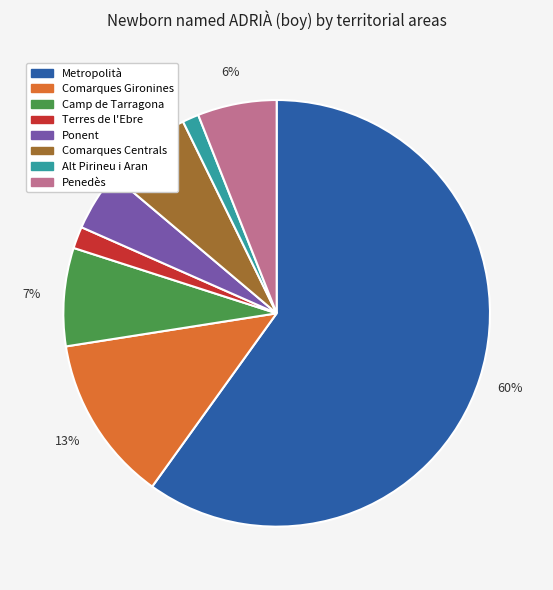

True or false: Camp de Tarragona accounts for 1% of the total.

False